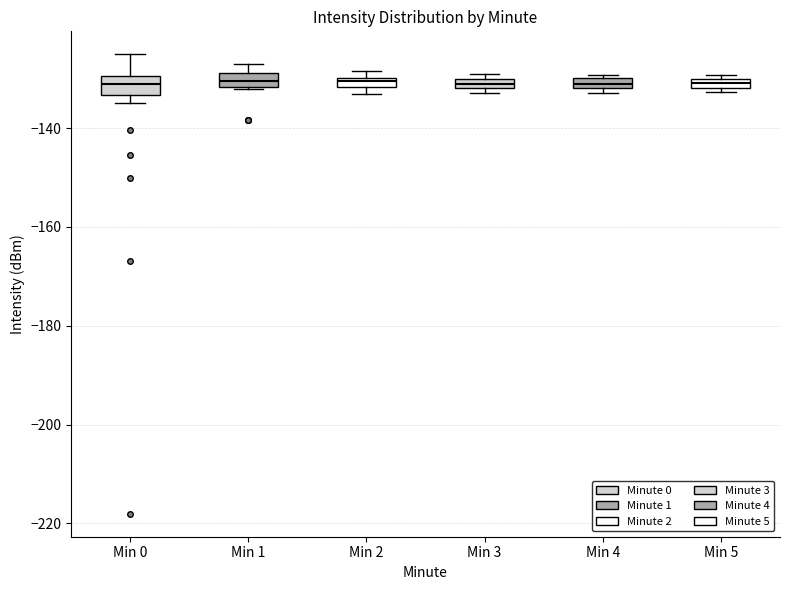

Where is the lower edge of the box for Min 2 on the y-axis? The values are not printed on the chart, so give them approximately, as read against the axis.

-132